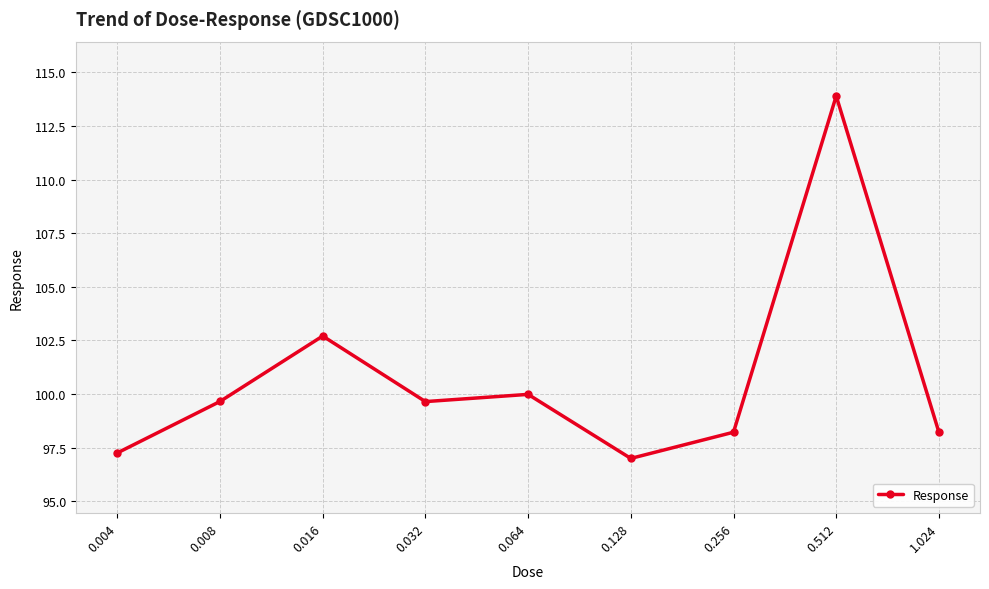

At which label does the data first exceed 99?

0.008